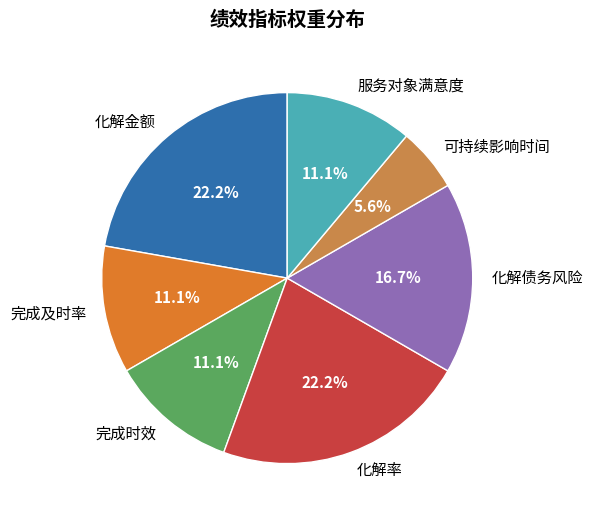

What portion of the pie excludes 可持续影响时间?

94.4%